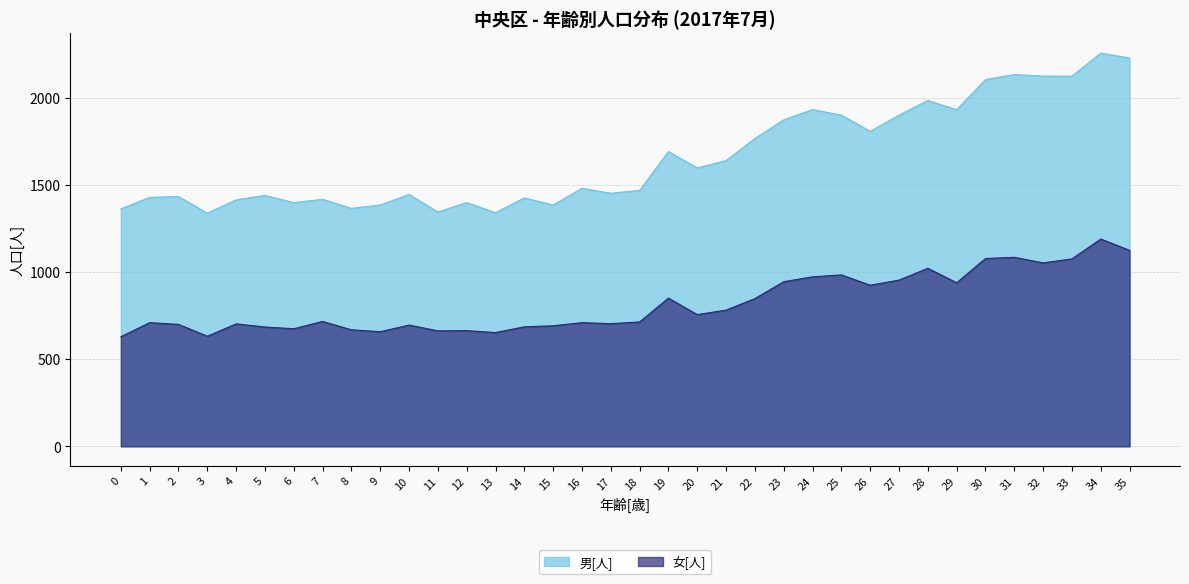

Which has a higher value, 24 or 12?

24